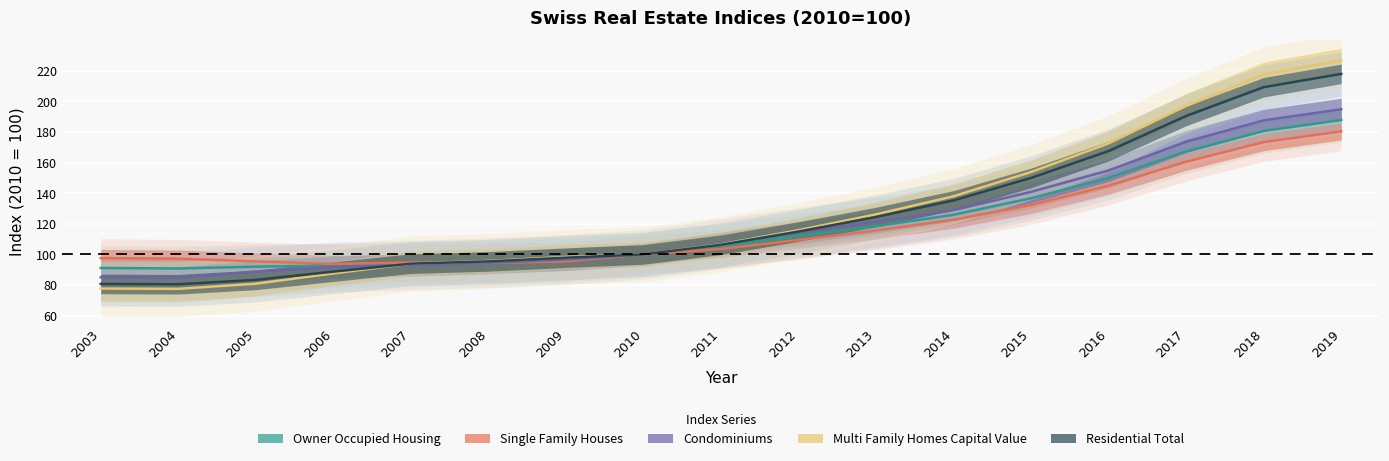

Reading left to right, extract all data points from this chart.

Owner Occupied Housing: 2003=91.1	2004=90.8	2005=92.0	2006=92.8	2007=93.9	2008=94.5	2009=96.1	2010=100.0	2011=105.4	2012=112.0	2013=118.4	2014=125.9	2015=136.7	2016=150.0	2017=167.3	2018=180.7	2019=187.8
Single Family Houses: 2003=97.6	2004=97.2	2005=95.4	2006=93.8	2007=94.7	2008=94.5	2009=95.5	2010=100.0	2011=103.6	2012=109.5	2013=115.6	2014=122.7	2015=132.3	2016=144.9	2017=160.6	2018=173.4	2019=180.4
Condominiums: 2003=85.0	2004=84.7	2005=88.7	2006=91.8	2007=93.1	2008=94.5	2009=96.6	2010=100.0	2011=107.1	2012=114.3	2013=121.1	2014=128.9	2015=140.9	2016=154.9	2017=173.7	2018=187.6	2019=194.8
Multi Family Homes Capital Value: 2003=77.7	2004=77.5	2005=80.8	2006=87.6	2007=94.0	2008=95.7	2009=98.4	2010=100.0	2011=106.6	2012=115.8	2013=126.2	2014=138.0	2015=153.8	2016=172.6	2017=197.1	2018=217.6	2019=226.8
Residential Total: 2003=80.7	2004=80.5	2005=83.4	2006=88.7	2007=94.0	2008=95.4	2009=97.9	2010=100.0	2011=106.3	2012=115.0	2013=124.5	2014=135.3	2015=150.0	2016=167.6	2017=190.5	2018=209.3	2019=218.0